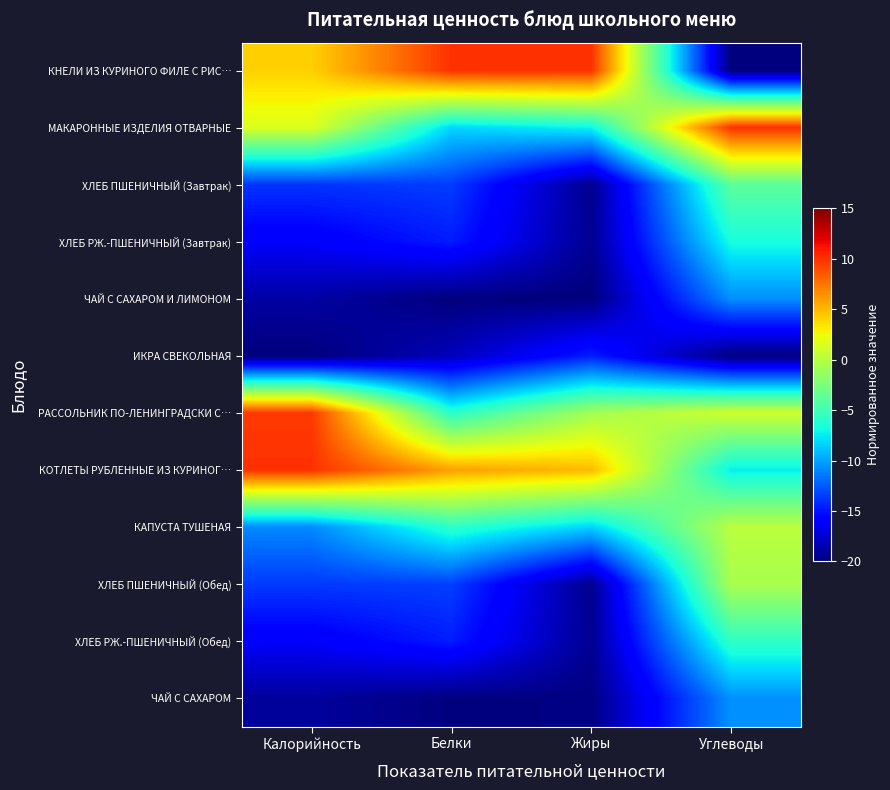

At which category is the sum across all series the highest?

Углеводы